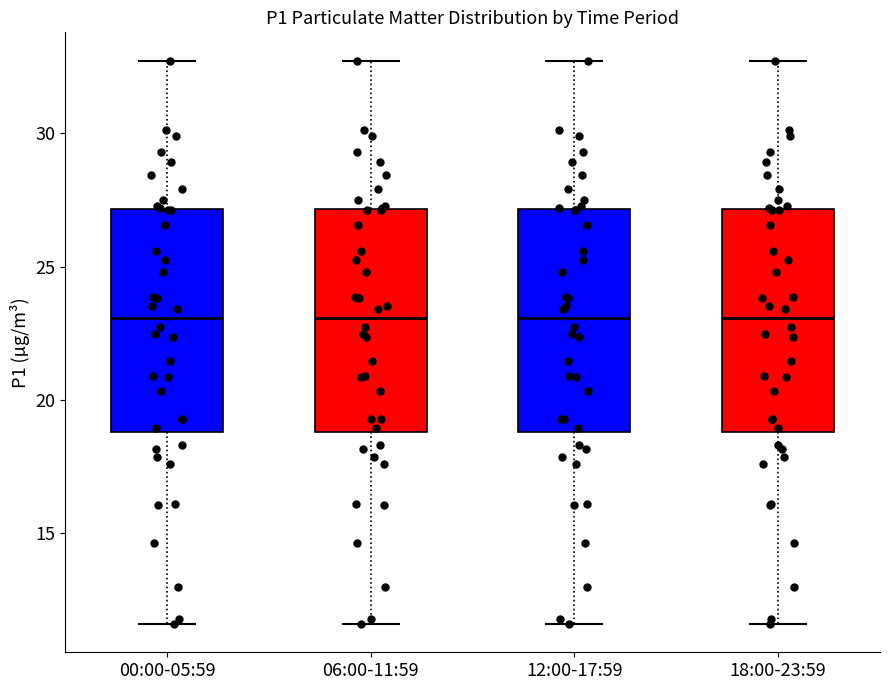

Reading left to right, transcribe this box plot: for each box, give where its median line is, the range the box spans, and where its two whiskers end, as read against the y-axis. The values are not printed on the chart, so give them approximately, as read against the axis.

00:00-05:59: median 23.0, box 19.0 to 27.0, whiskers 11.5 to 32.5
06:00-11:59: median 23.0, box 19.0 to 27.0, whiskers 11.5 to 32.5
12:00-17:59: median 23.0, box 19.0 to 27.0, whiskers 11.5 to 32.5
18:00-23:59: median 23.0, box 19.0 to 27.0, whiskers 11.5 to 32.5